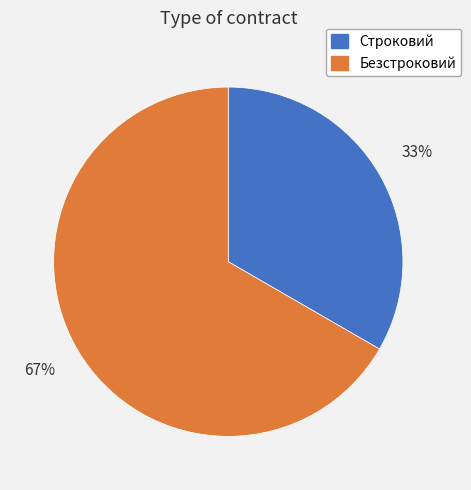

Between Безстроковий and Строковий, which is larger?

Безстроковий